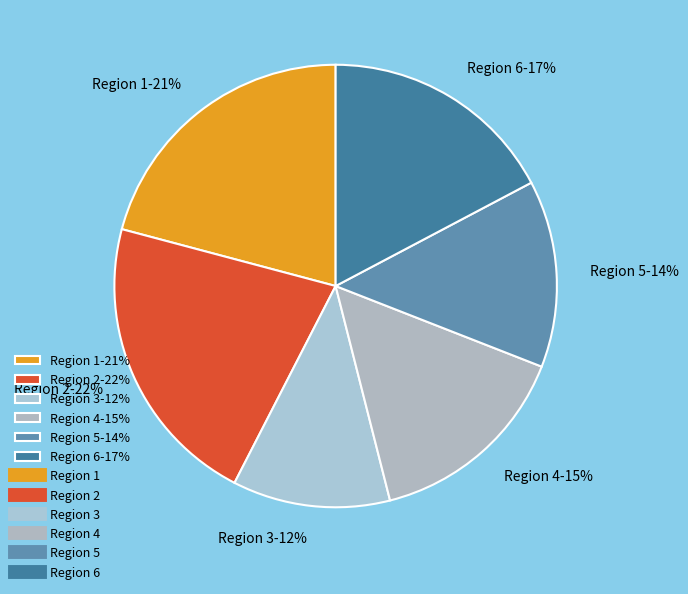

Is the sum of Region 3-12% and Region 4-15% greater than half?

No